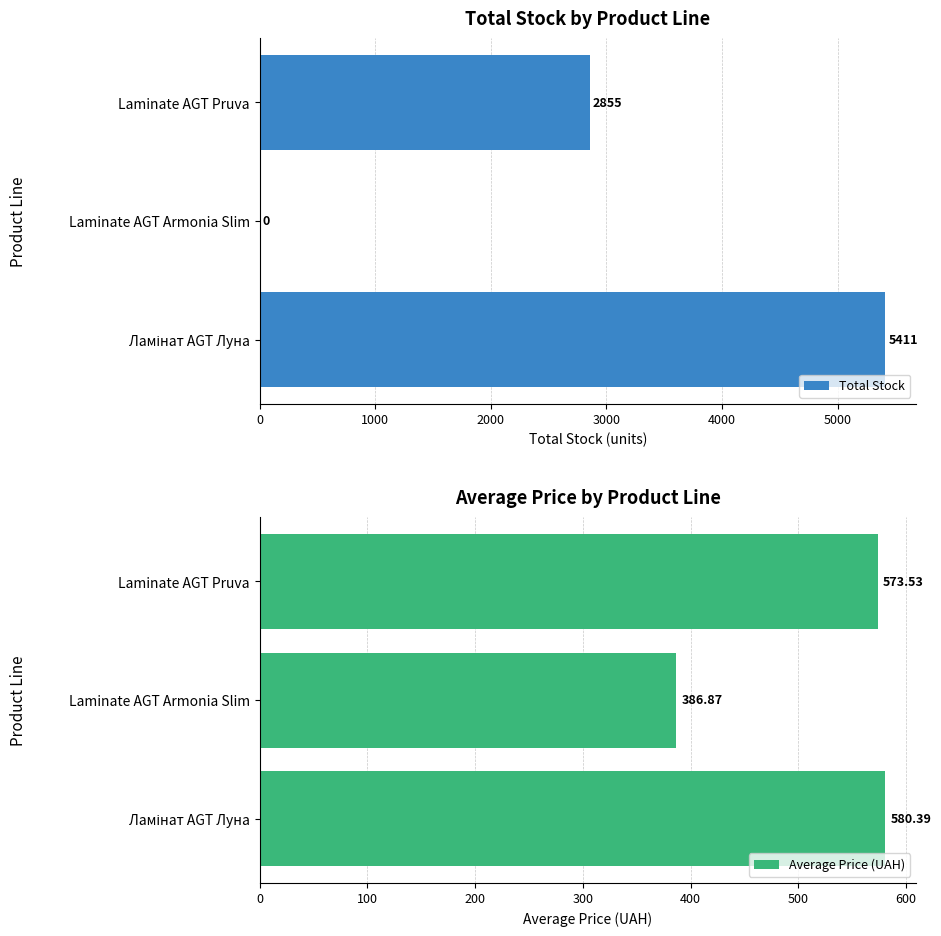

What is the value of the Average Price (UAH) bar at the 1st from the left?

580.4